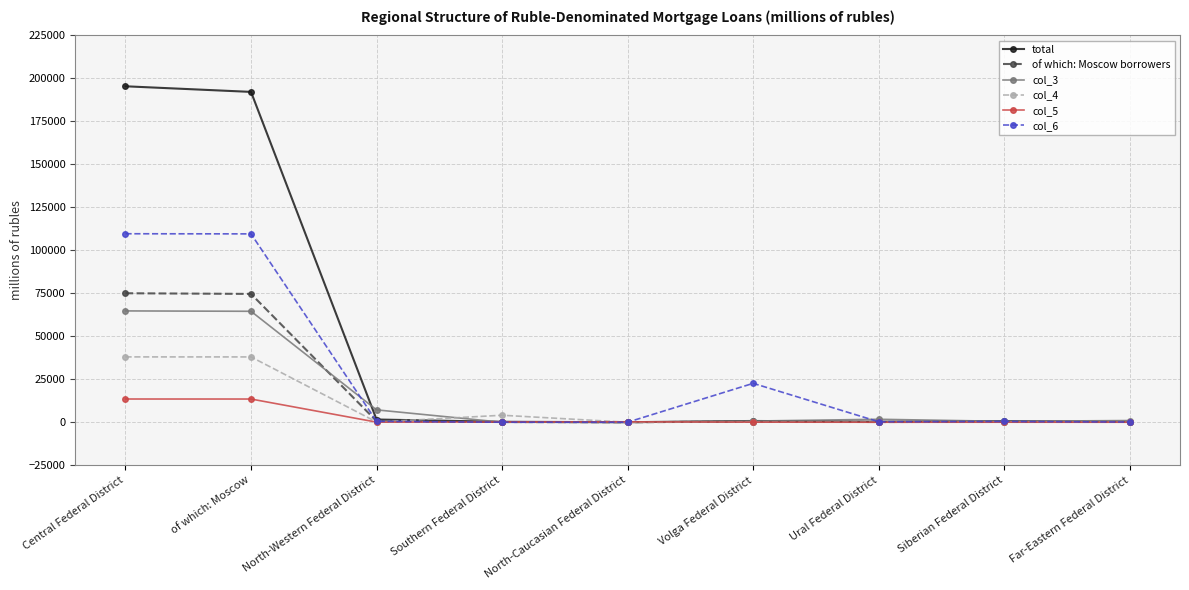

What position from the left is Siberian Federal District?

8